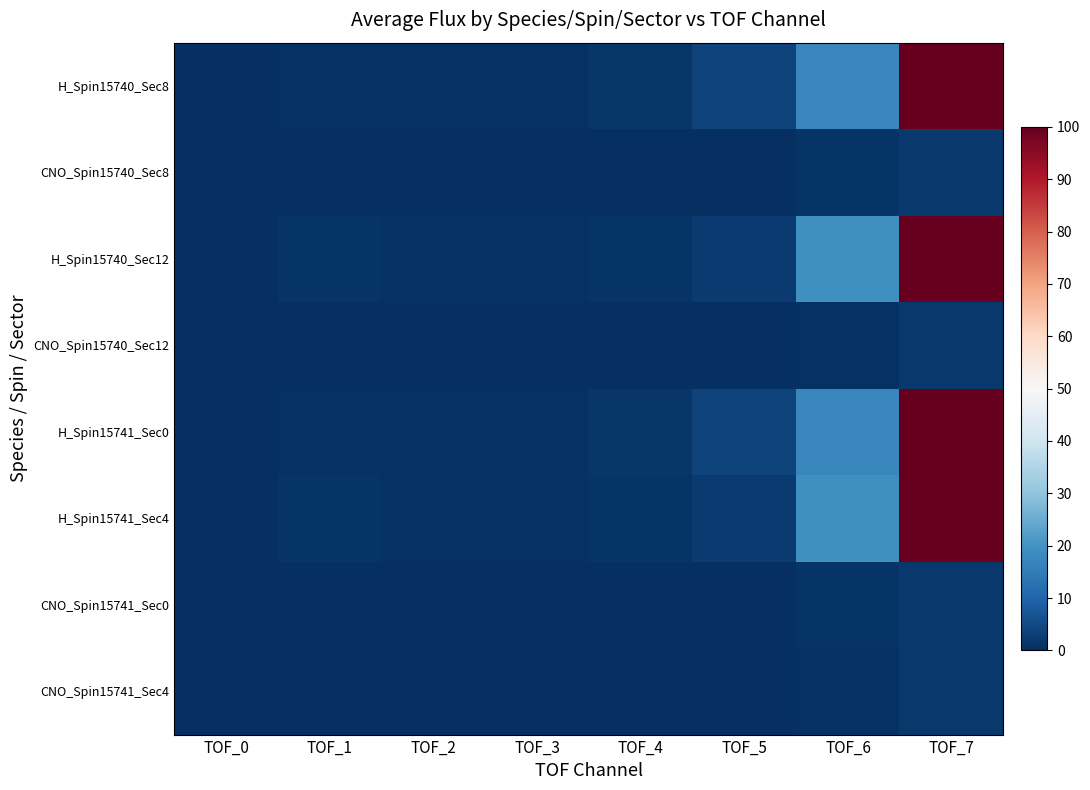

Reading left to right, extract all data points from this chart.

H_Spin15740_Sec8: TOF_0=0.3	TOF_1=0.7	TOF_2=0.6	TOF_3=0.5	TOF_4=1.2	TOF_5=3.9	TOF_6=17.4	TOF_7=100.0
CNO_Spin15740_Sec8: TOF_0=0.0	TOF_1=0.0	TOF_2=0.0	TOF_3=0.0	TOF_4=0.1	TOF_5=0.2	TOF_6=0.8	TOF_7=1.7
H_Spin15740_Sec12: TOF_0=0.3	TOF_1=0.8	TOF_2=0.7	TOF_3=0.7	TOF_4=0.9	TOF_5=2.1	TOF_6=19.3	TOF_7=99.7
CNO_Spin15740_Sec12: TOF_0=0.0	TOF_1=0.0	TOF_2=0.0	TOF_3=0.0	TOF_4=0.1	TOF_5=0.2	TOF_6=0.7	TOF_7=1.9
H_Spin15741_Sec0: TOF_0=0.4	TOF_1=0.7	TOF_2=0.6	TOF_3=0.7	TOF_4=1.2	TOF_5=3.9	TOF_6=17.4	TOF_7=100.0
H_Spin15741_Sec4: TOF_0=0.2	TOF_1=0.8	TOF_2=0.7	TOF_3=0.5	TOF_4=0.9	TOF_5=2.1	TOF_6=19.3	TOF_7=99.7
CNO_Spin15741_Sec0: TOF_0=0.0	TOF_1=0.0	TOF_2=0.0	TOF_3=0.0	TOF_4=0.1	TOF_5=0.2	TOF_6=0.8	TOF_7=1.7
CNO_Spin15741_Sec4: TOF_0=0.0	TOF_1=0.0	TOF_2=0.0	TOF_3=0.0	TOF_4=0.1	TOF_5=0.2	TOF_6=0.7	TOF_7=1.9